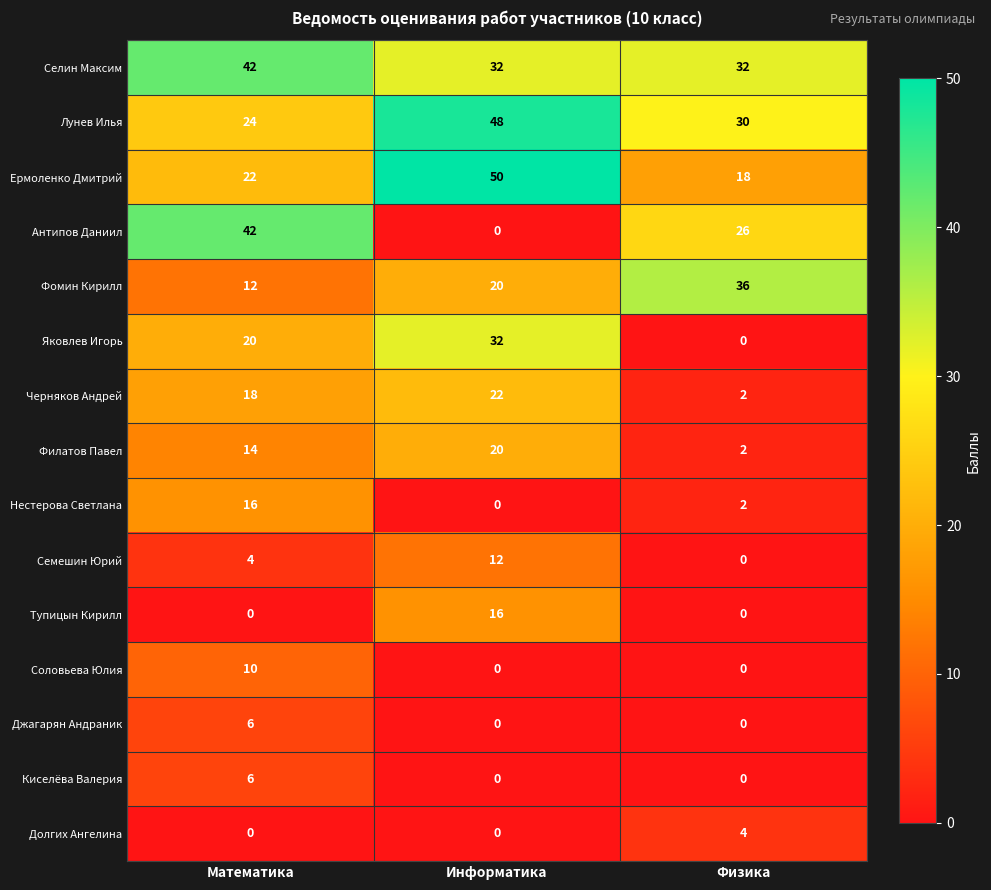

True or false: Селин Максим has a value of 8 at Информатика.

False